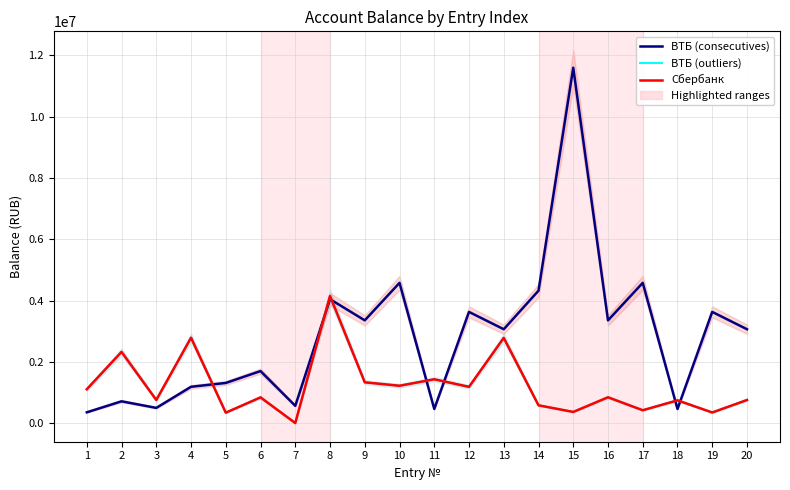

The ВТБ (consecutives) series shows 4321013.8 at 14. True or false?

True